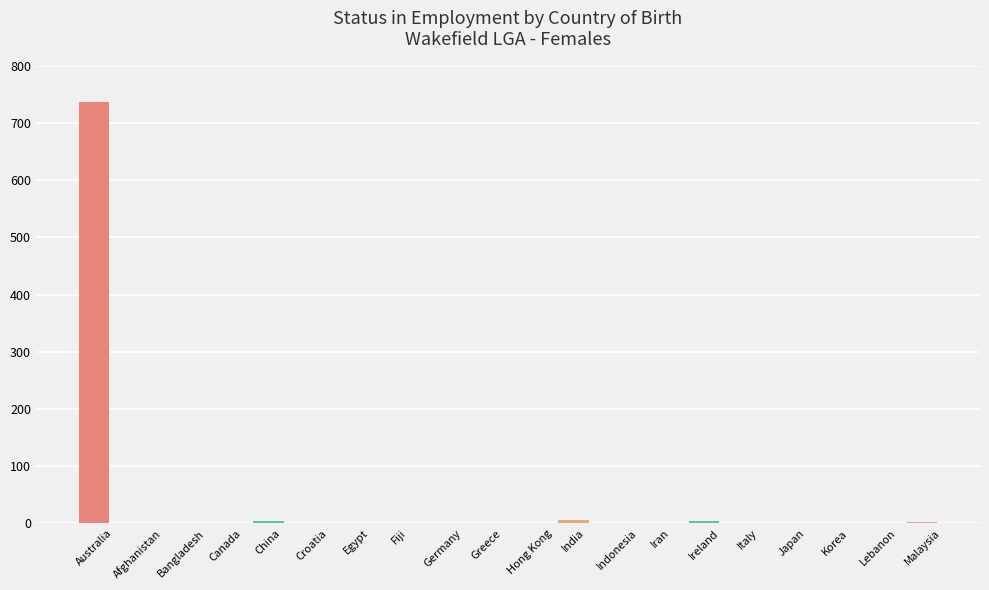

Are the bars horizontal?

No